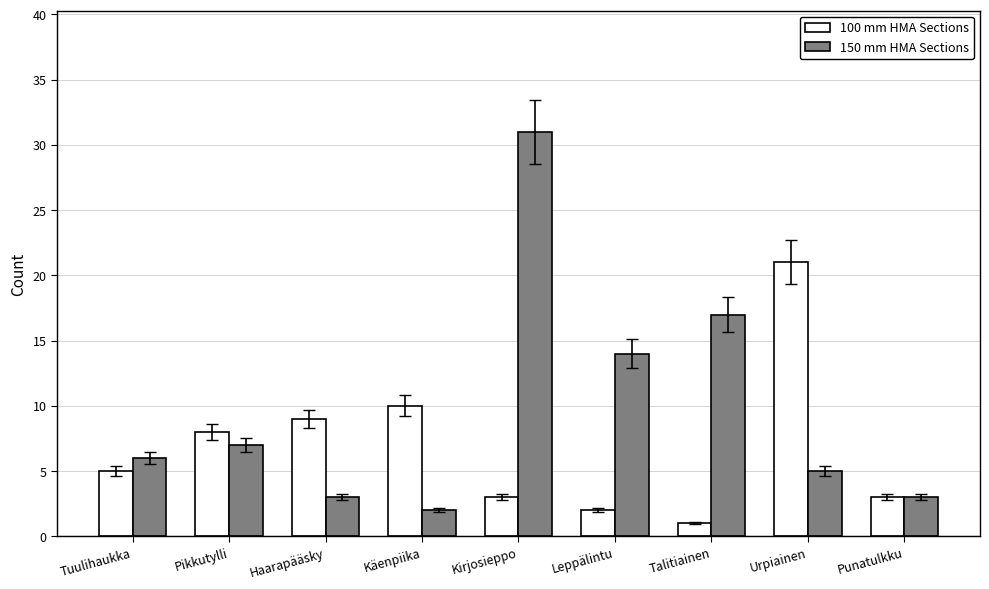

List the series in order of their peak value, highest first.

150 mm HMA Sections, 100 mm HMA Sections